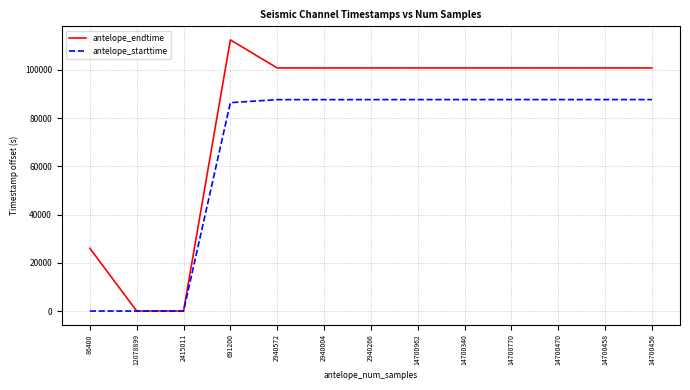

What is the greatest value displayed?

112424.7